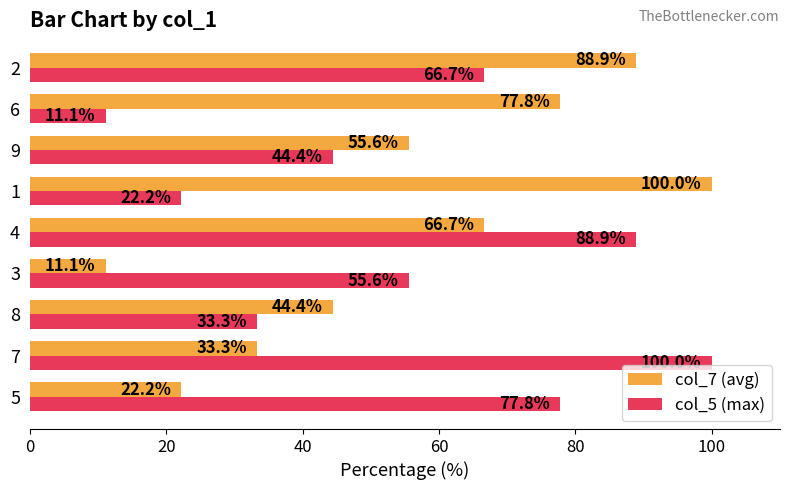

True or false: col_7 (avg) has a value of 44.4 at 8.

True